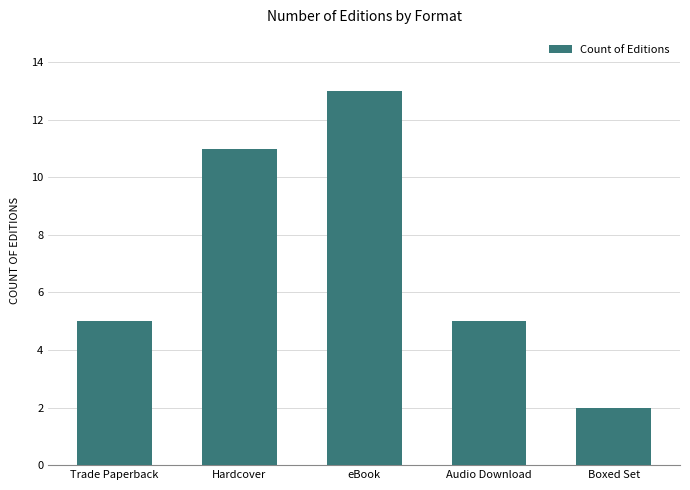

Reading left to right, transcribe all the data shown in this chart.

Trade Paperback=5	Hardcover=11	eBook=13	Audio Download=5	Boxed Set=2